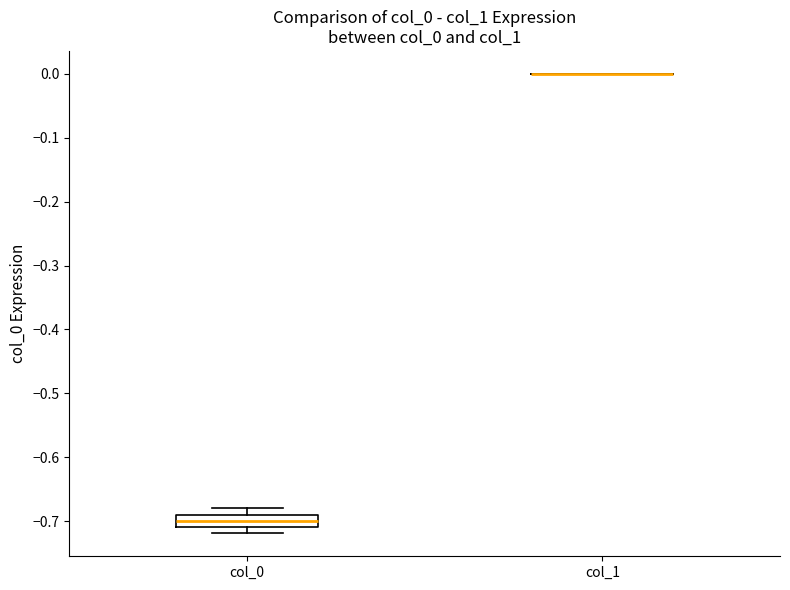

Where is the lower edge of the box for col_0 on the y-axis? The values are not printed on the chart, so give them approximately, as read against the axis.

-0.71